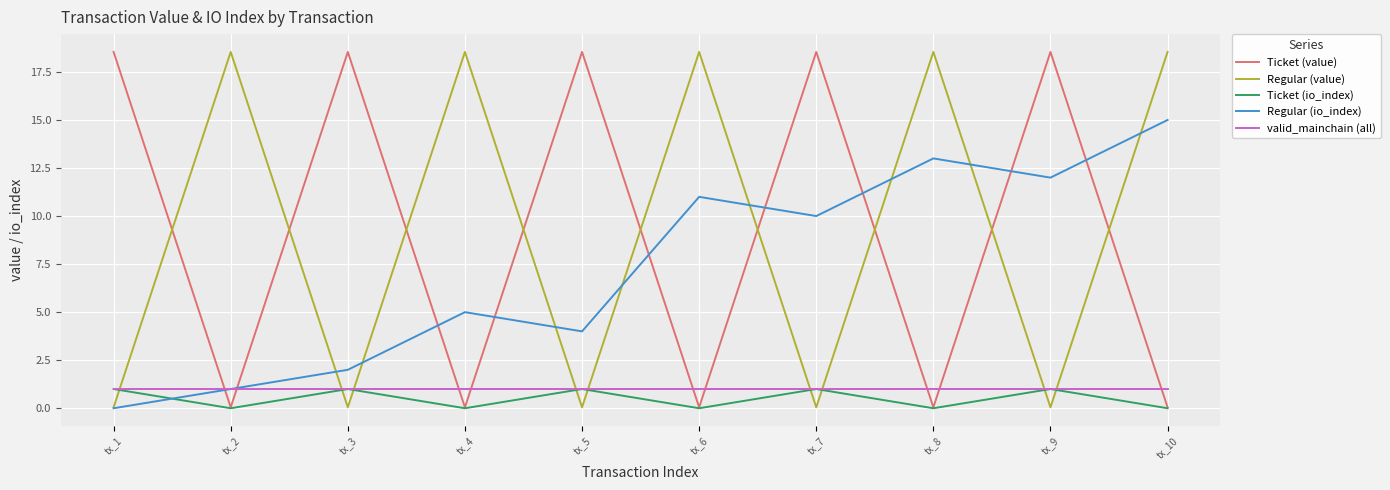

True or false: Regular (value) and valid_mainchain (all) intersect in this chart.

True